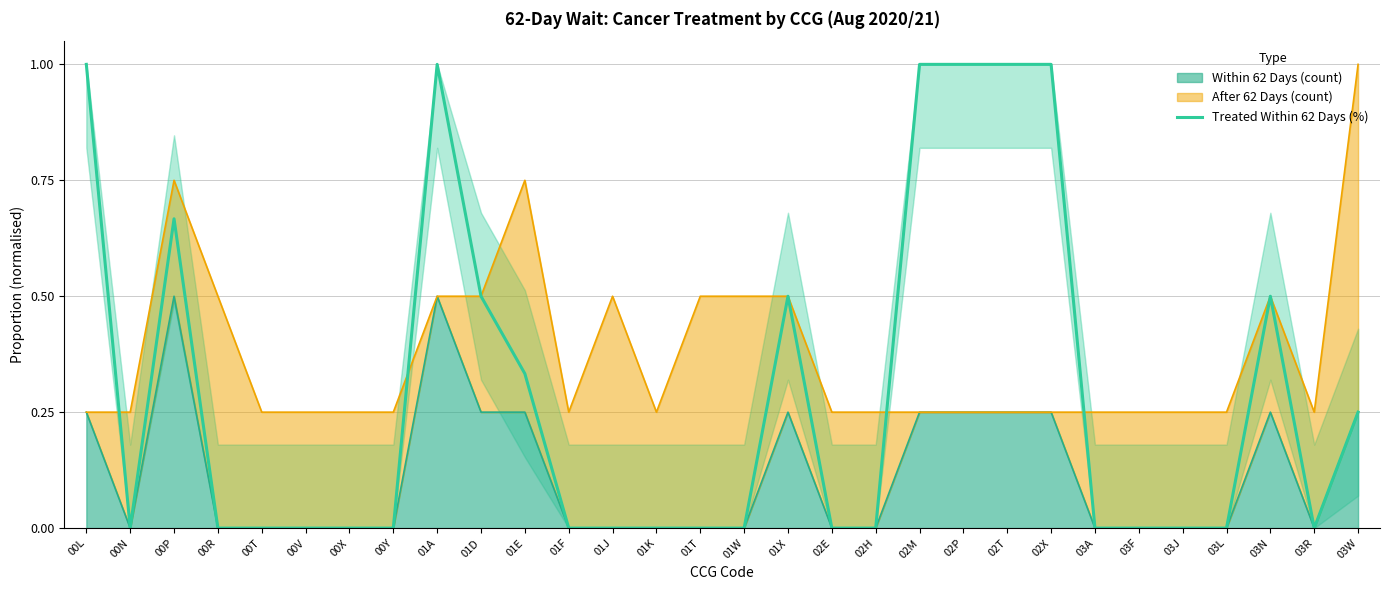

What is the ratio of the value at 00L to the value at 02P?

1.0